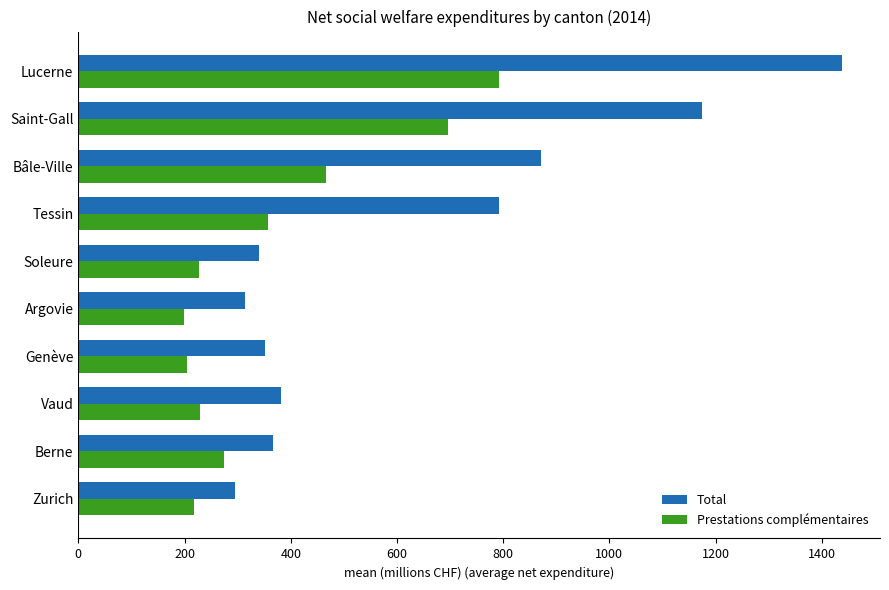

Rank the series at Zurich from lowest to highest value.

Prestations complémentaires, Total